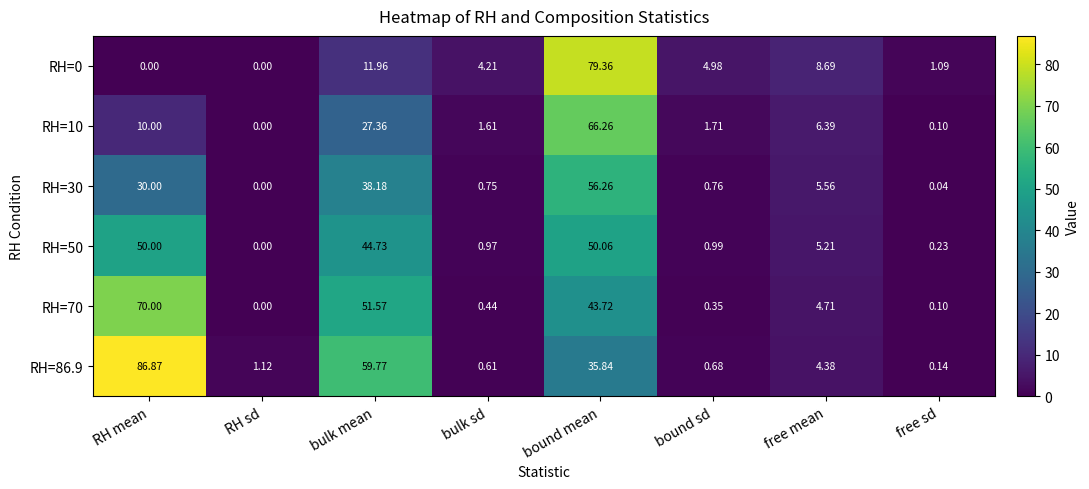

Where is RH=0 nearest to the value 39?

bulk mean